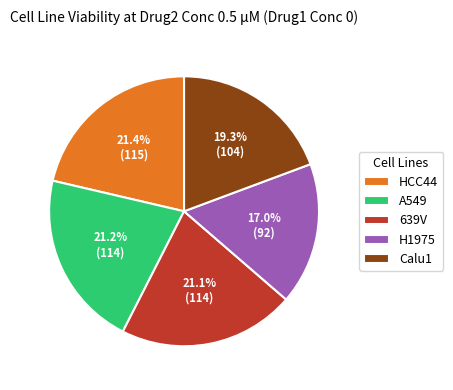

What is the smallest slice in the pie chart?

H1975